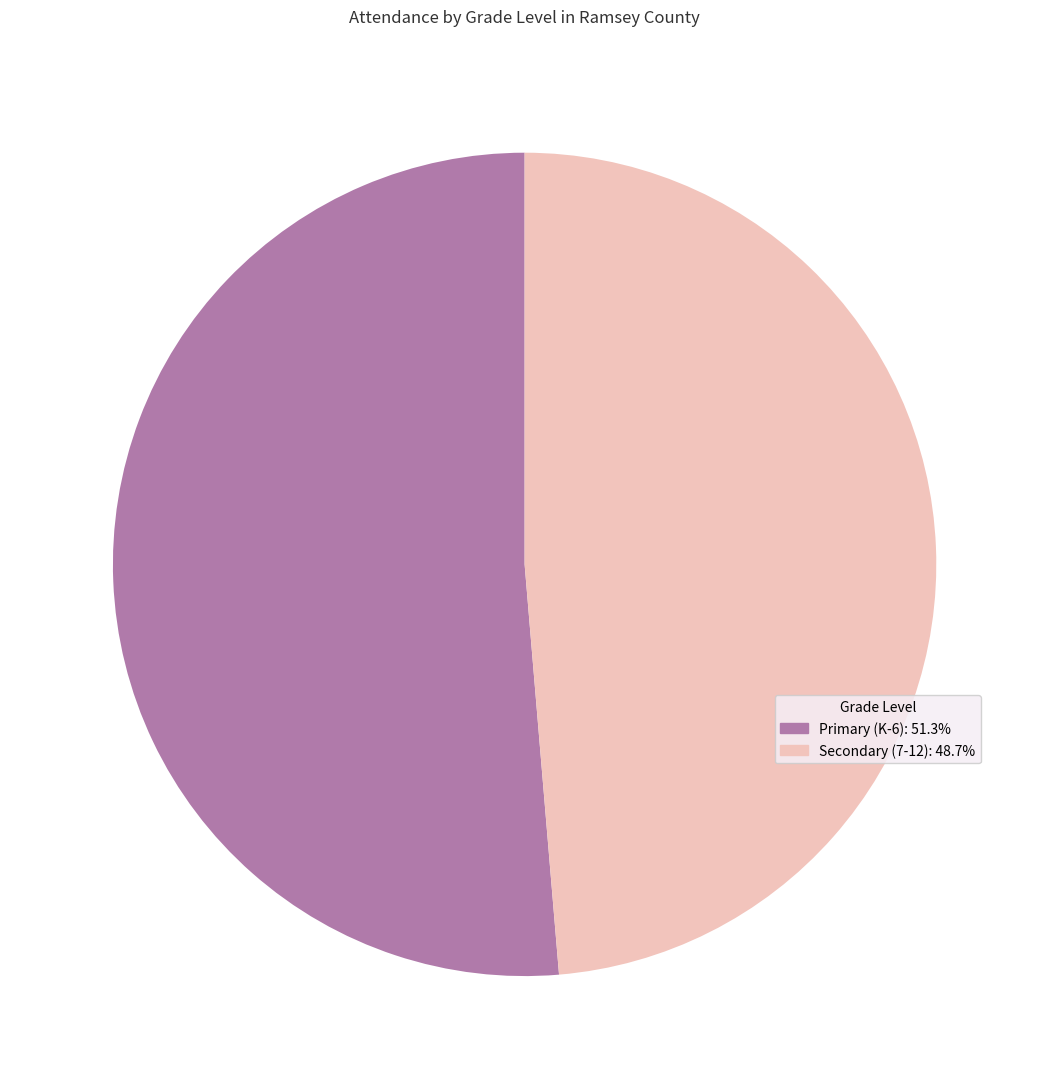

Combined, do Secondary (7-12) and Primary (K-6) account for over 50%?

Yes